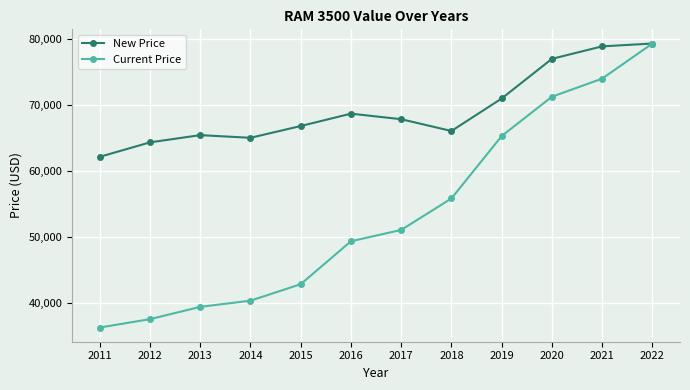

How many data points in New Price are less than 67858?

6